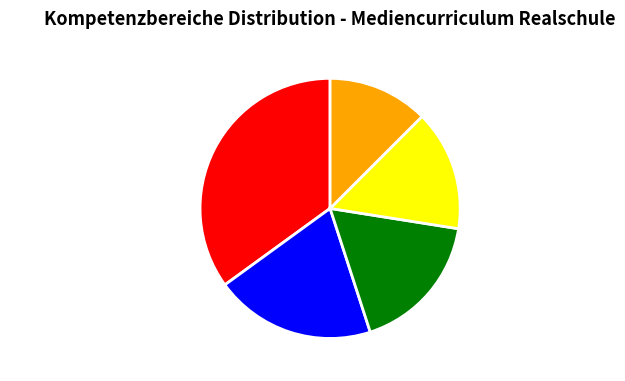

Does any single category account for the majority?

No